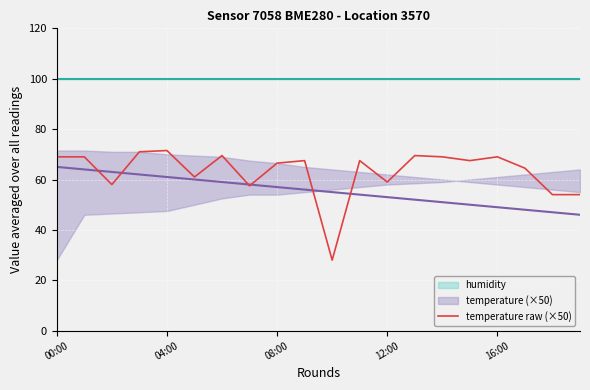

What is the minimum value for temperature raw (×50)?

28.0